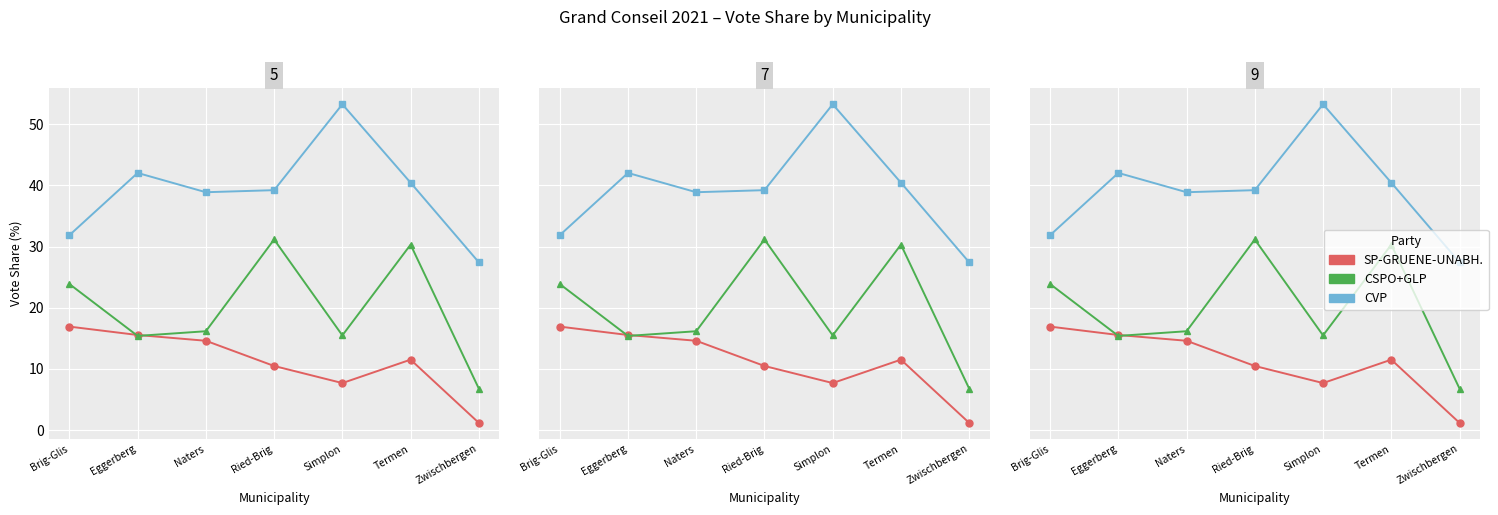

What is the difference between the CSPO+GLP values at Naters and Simplon?

0.7